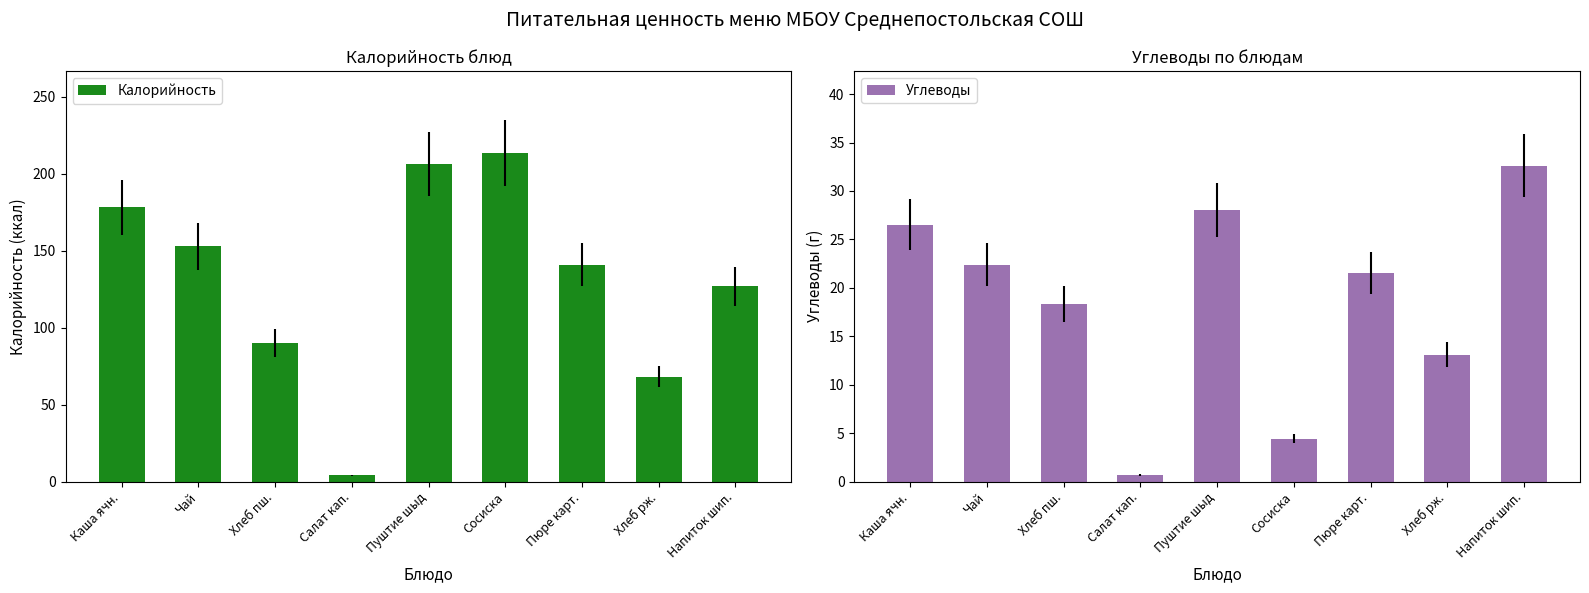

Which series has the widest spread of values?

Калорийность